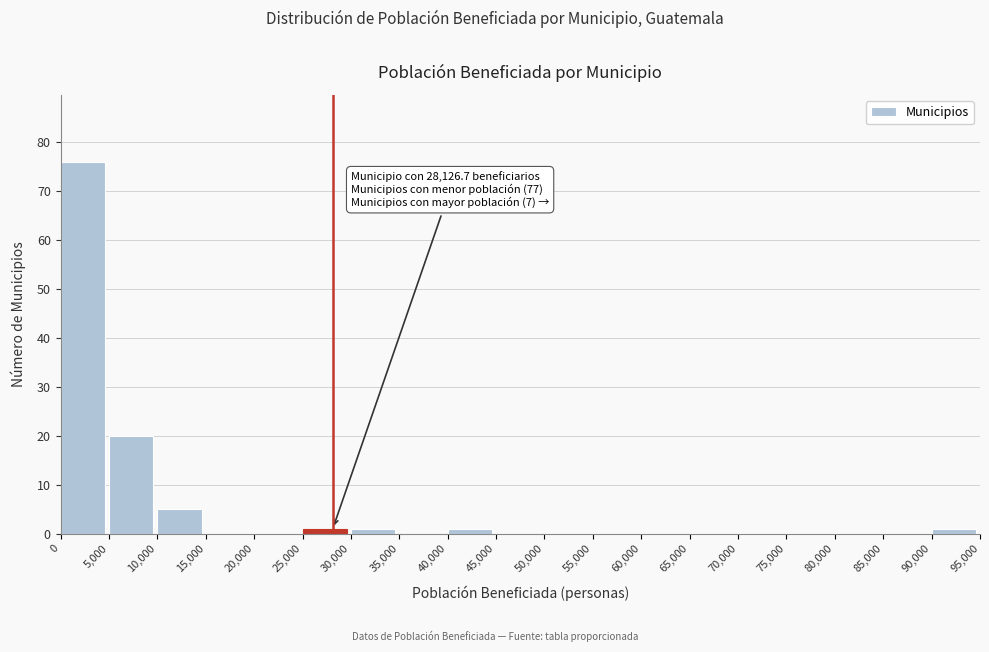

Over which range of the x-axis is the bar tallest?

0 to 5,000